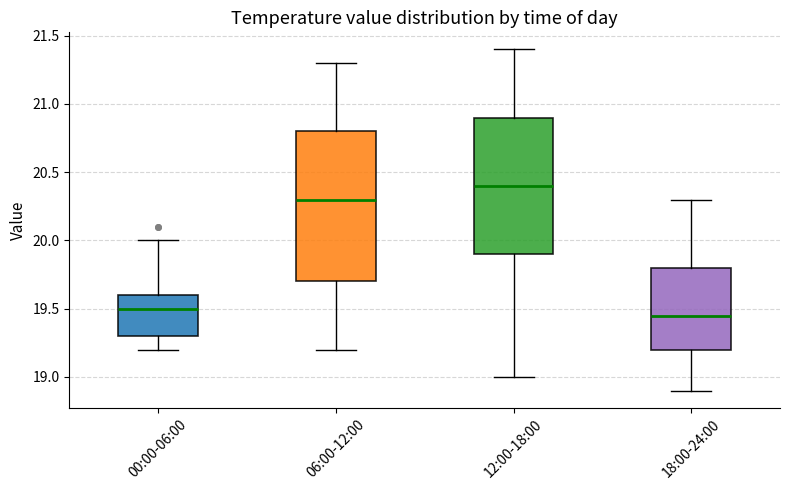

Comparing the boxes themselves (not the whiskers), which one is the tallest?

06:00-12:00